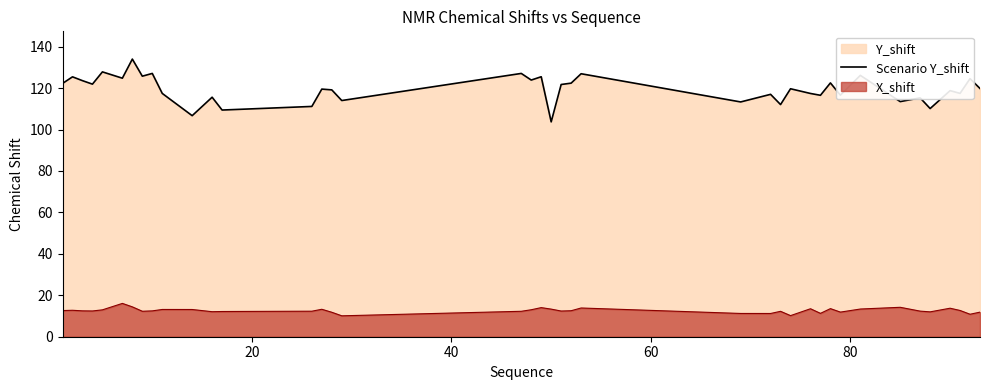

Rank the series by their maximum value, from highest to lowest.

Scenario Y_shift, X_shift